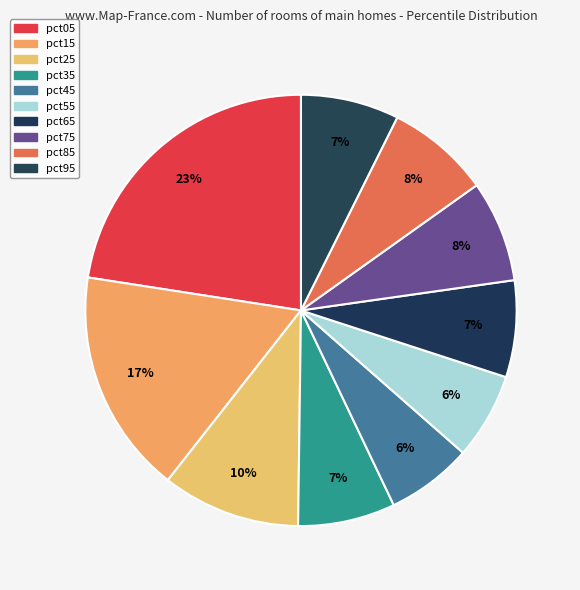

What is the total percentage of pct85 and pct15?

24.6%